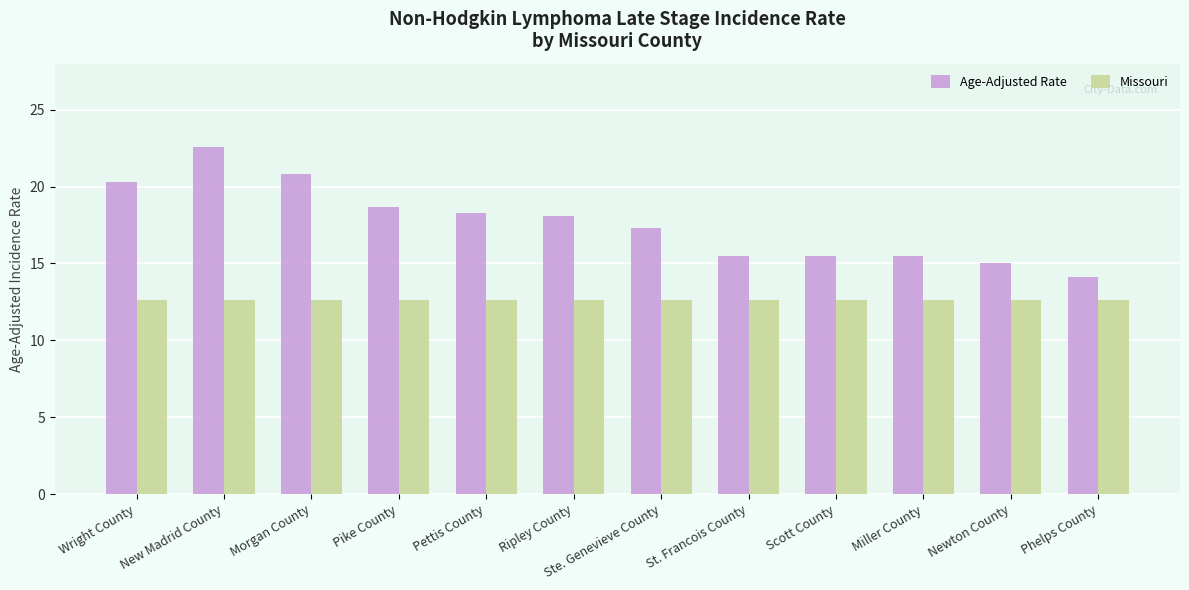

At which category is the sum across all series the highest?

New Madrid County